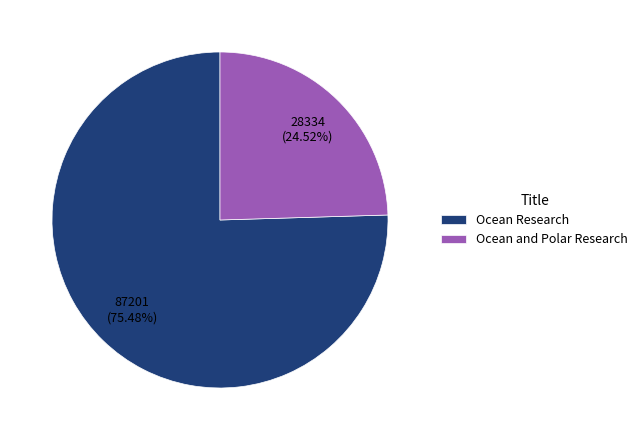

What is the ratio of the value at Ocean Research to the value at Ocean and Polar Research?

3.1